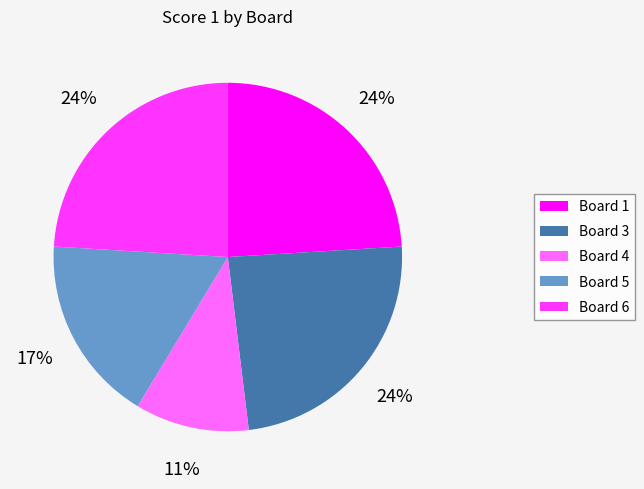

Is the sum of Board 4 and Board 1 greater than half?

No